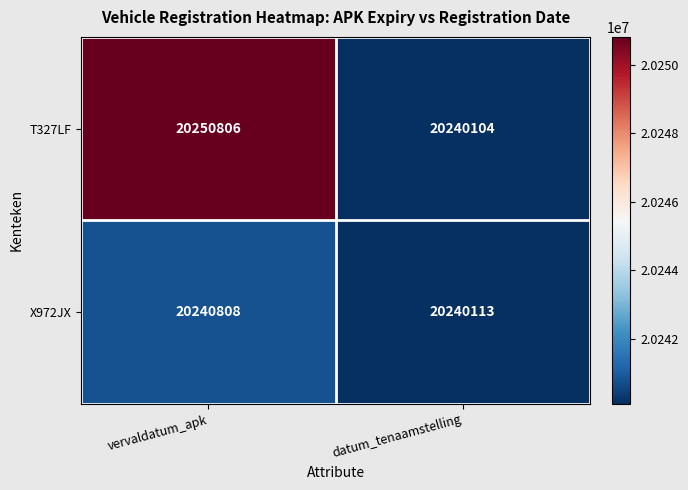

The X972JX series shows 11207012 at vervaldatum_apk. True or false?

False